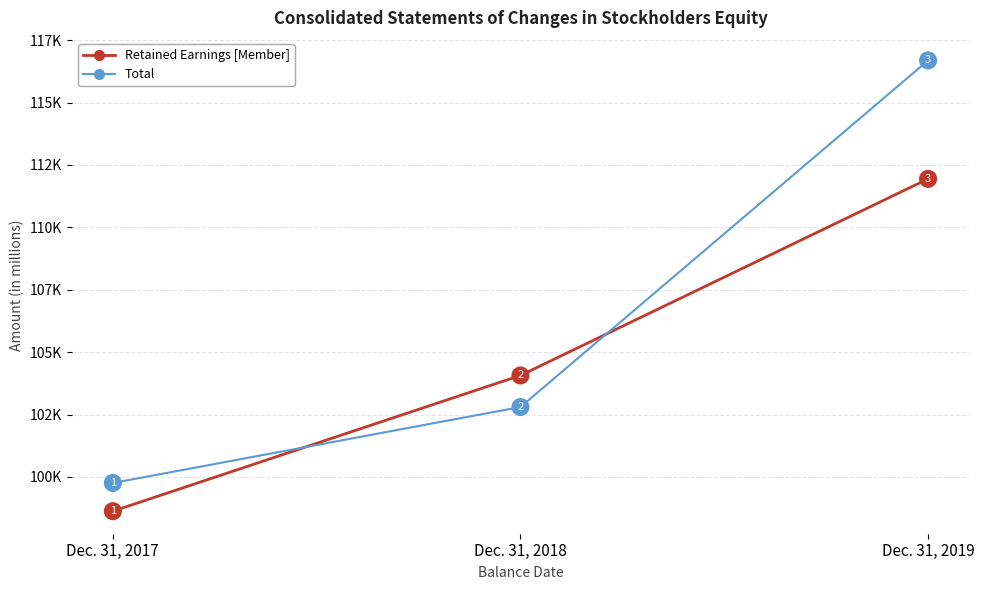

Which series has the largest range (max minus min)?

Total